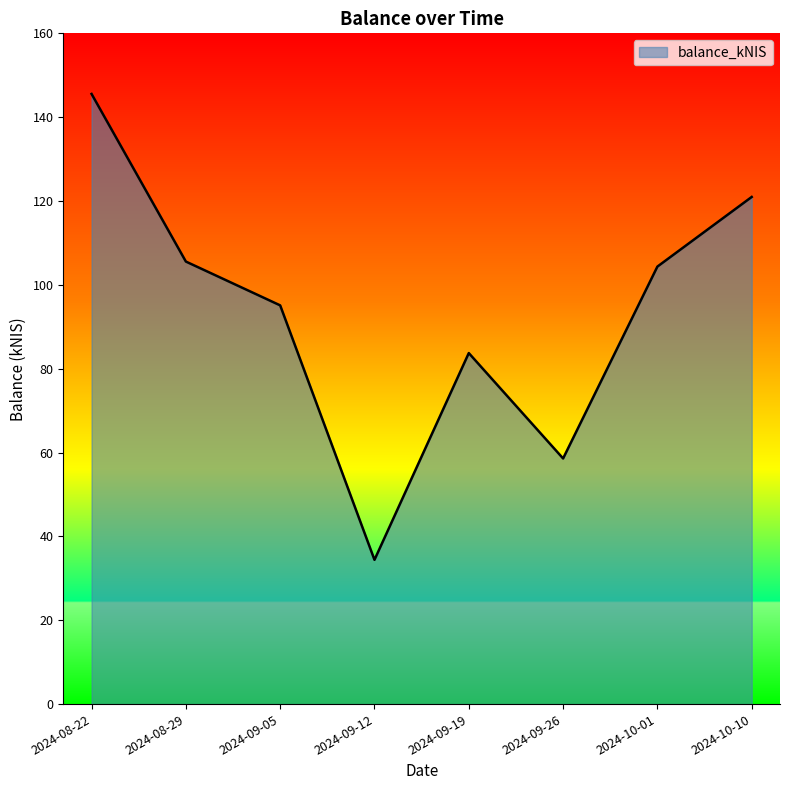

Which category has the highest value across all series?

2024-08-22